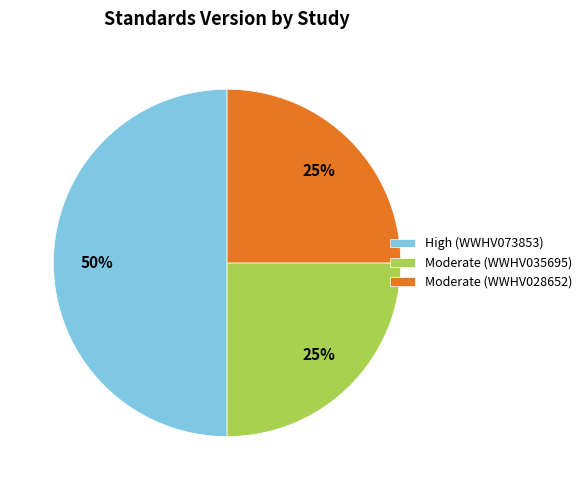

Is the sum of High (WWHV073853) and Moderate (WWHV035695) greater than half?

Yes